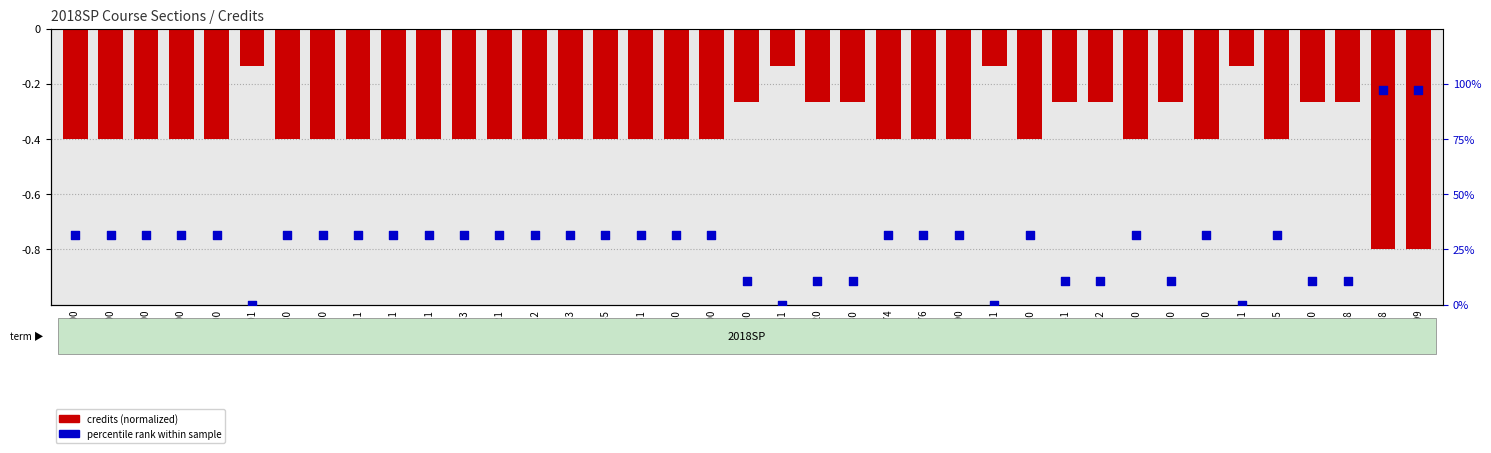

Which series has the largest total across all categories?

percentile rank within sample